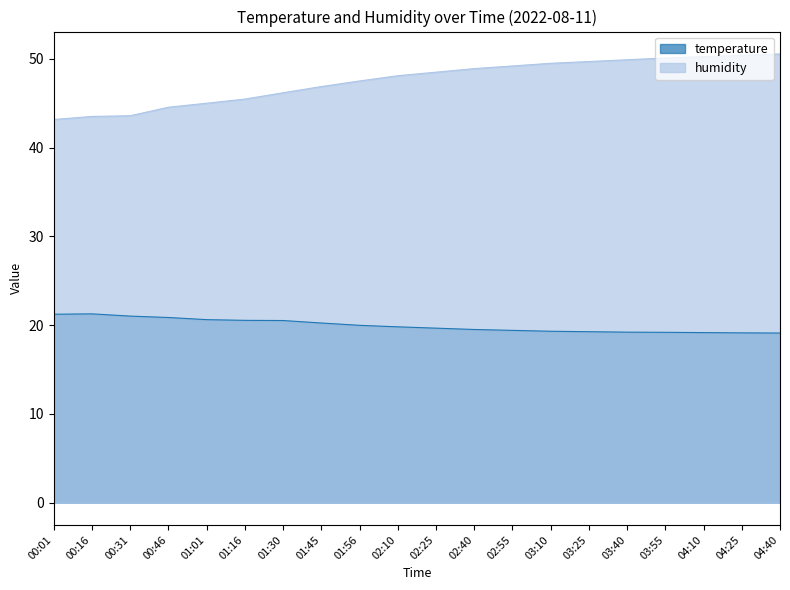

What is the sum of all temperature values?

398.8